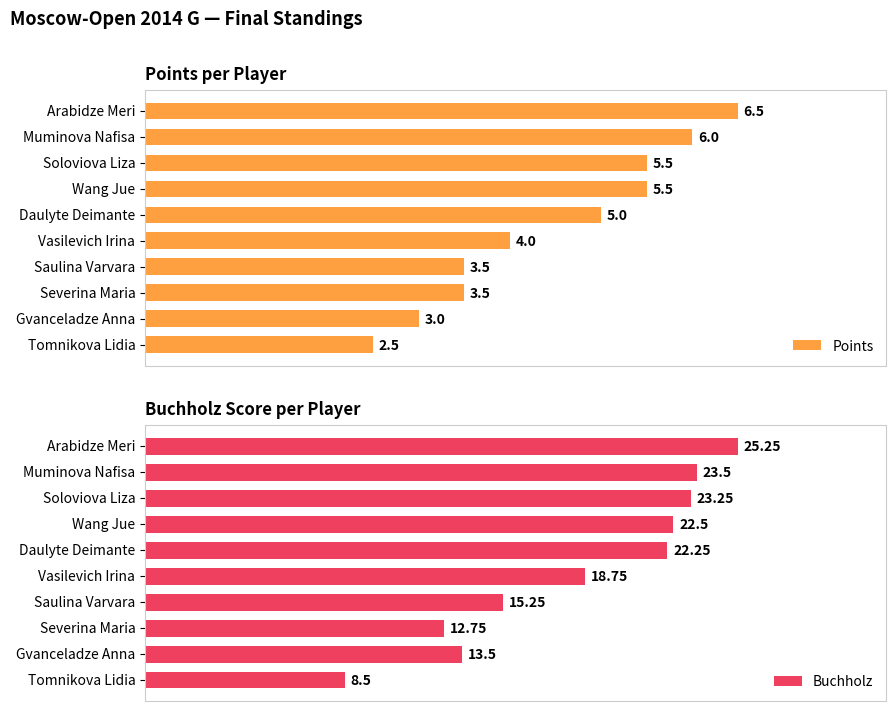

Reading left to right, transcribe all the data shown in this chart.

Points: 6.5	6.0	5.5	5.5	5.0	4.0	3.5	3.5	3.0	2.5
Buchholz: 25.2	23.5	23.2	22.5	22.2	18.8	15.2	12.8	13.5	8.5